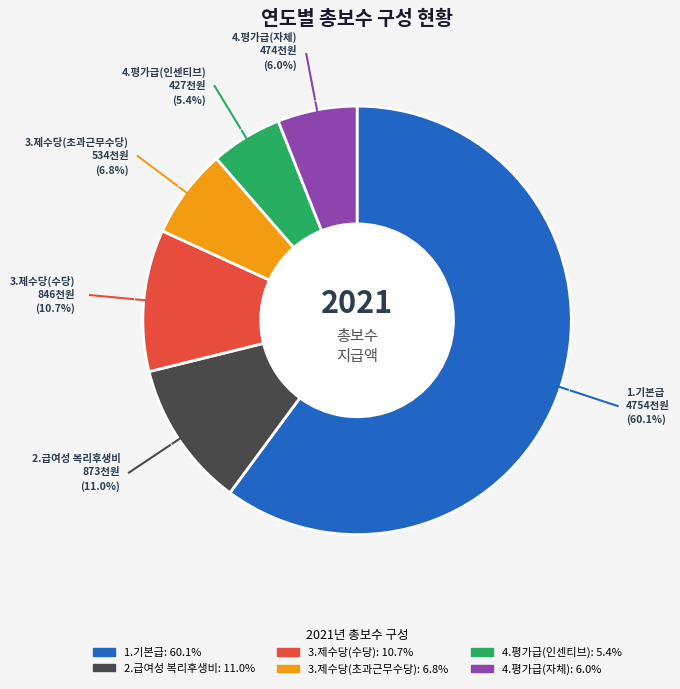

Is there any slice that represents more than half of the pie?

Yes